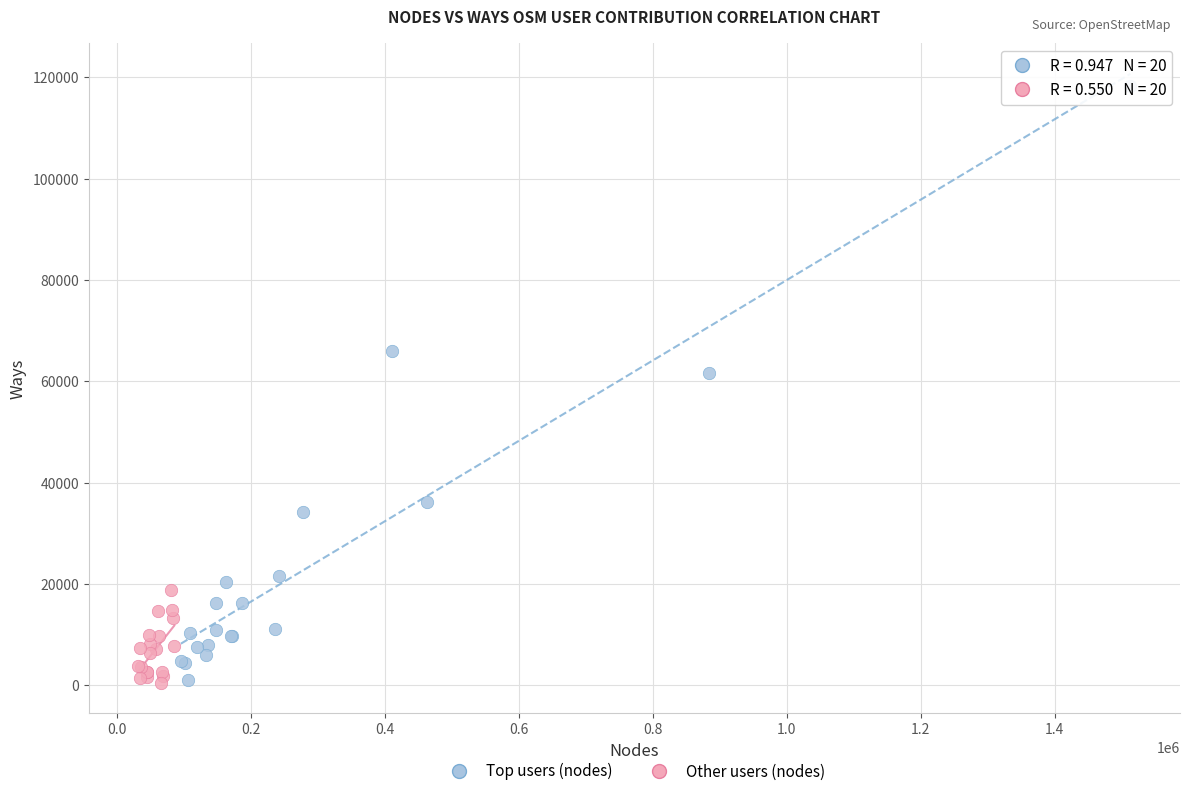

What are all the series names shown in the legend?

Top users (nodes), Other users (nodes)